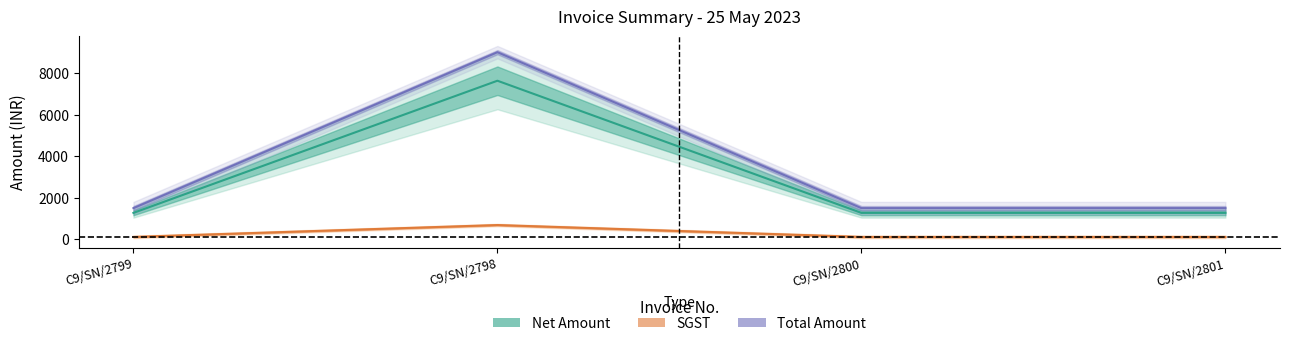

Does the chart have visible grid lines?

No